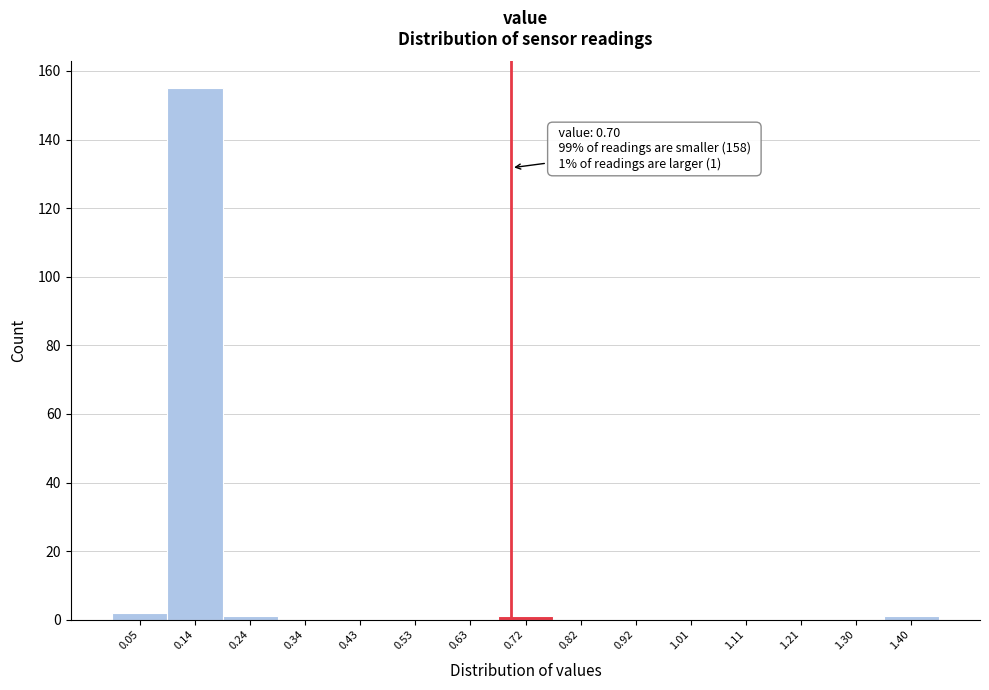

Which range on the x-axis has the tallest bar?

0.10 to 0.19